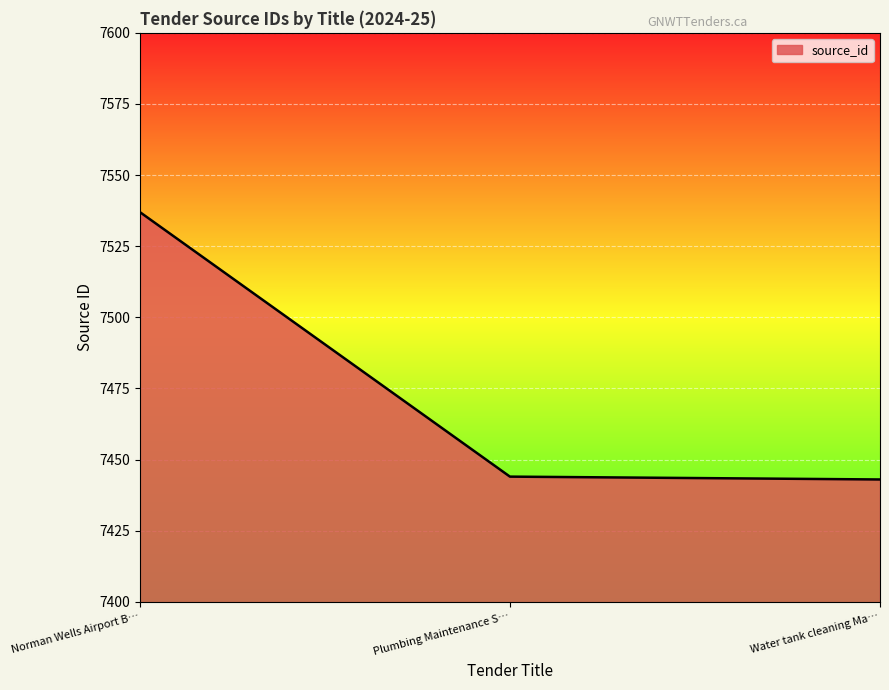

The value at Norman Wells Airport B… is 7537. True or false?

True